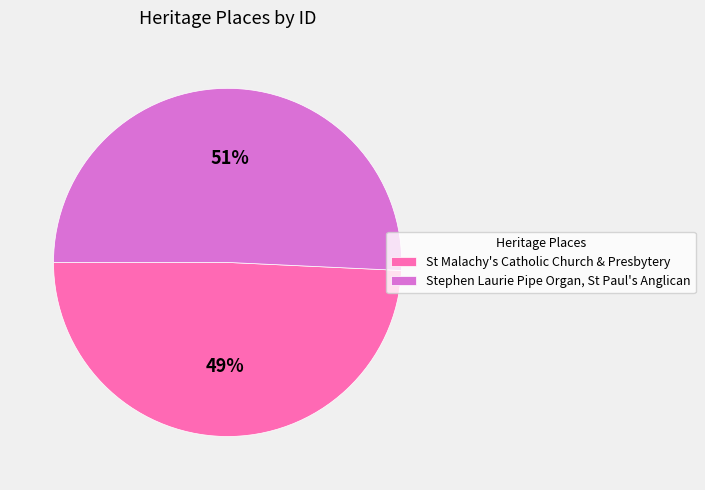

What is the majority slice?

Stephen Laurie Pipe Organ, St Paul's Anglican